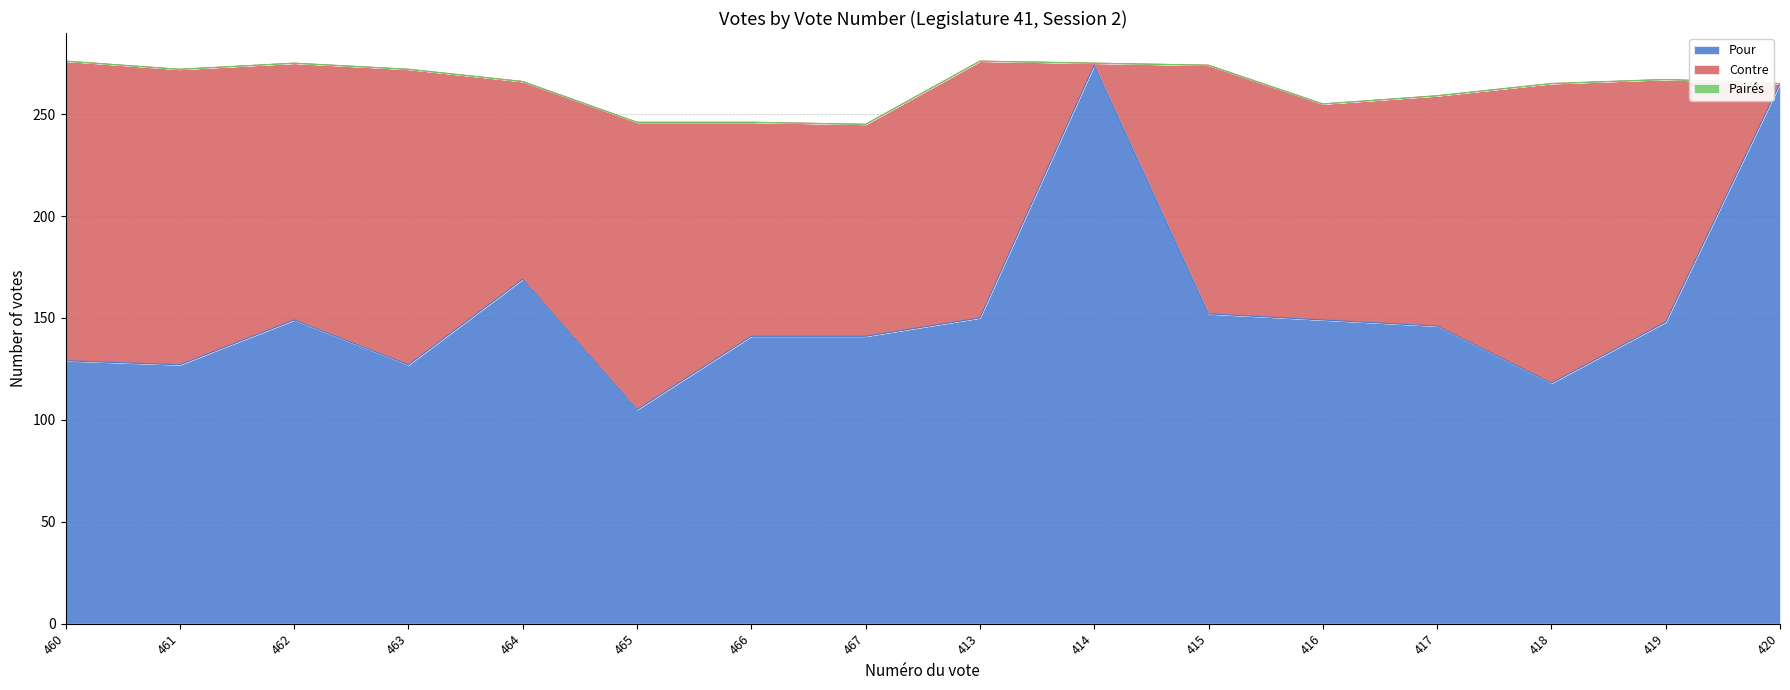

What is the average value of the Contre series?

109